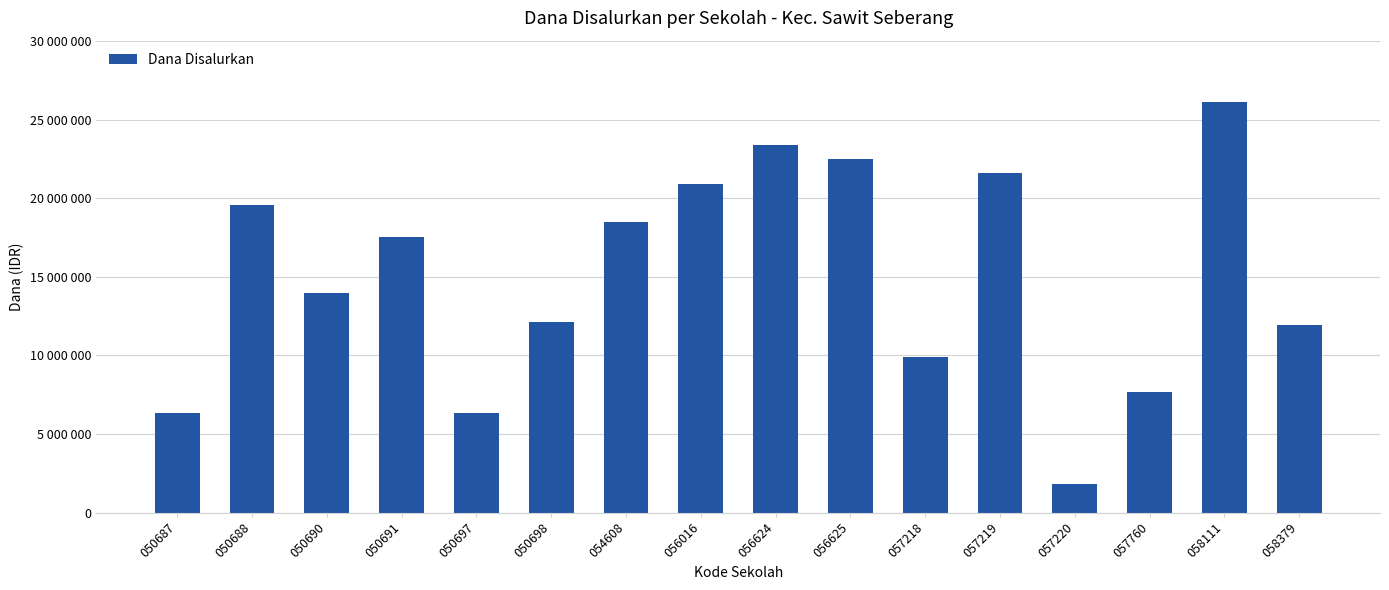

What is the difference between the maximum and minimum values?

24300000